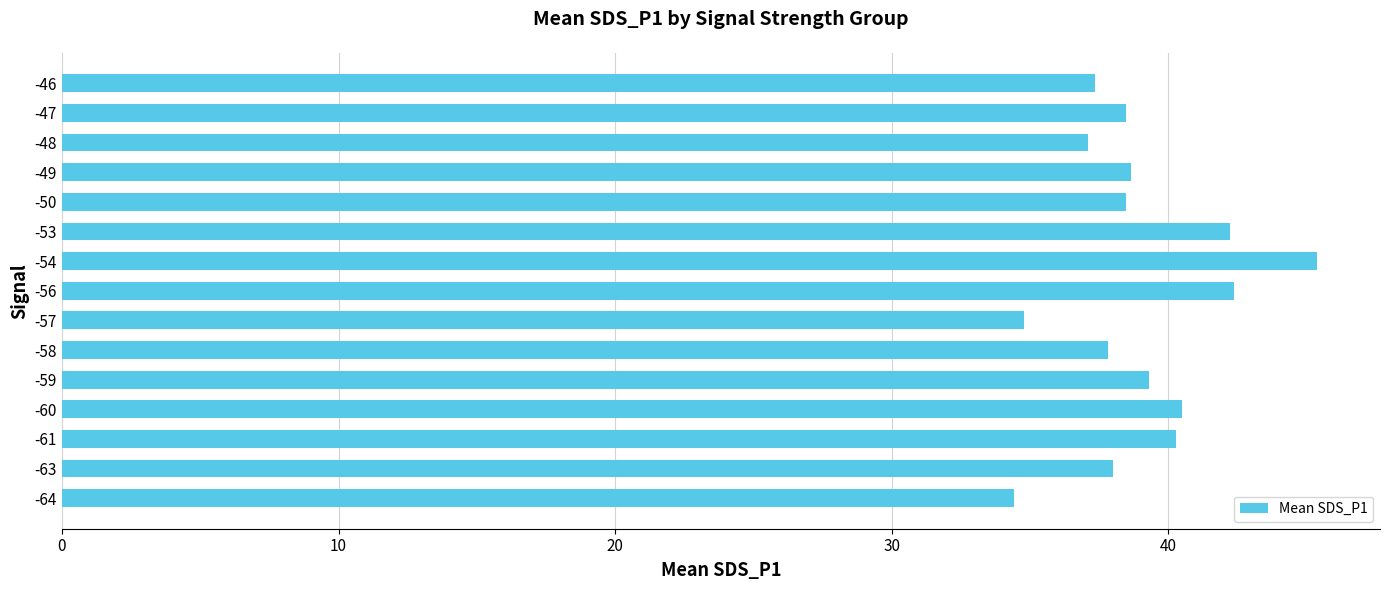

What is the ratio of the value at -46 to the value at -47?

1.0